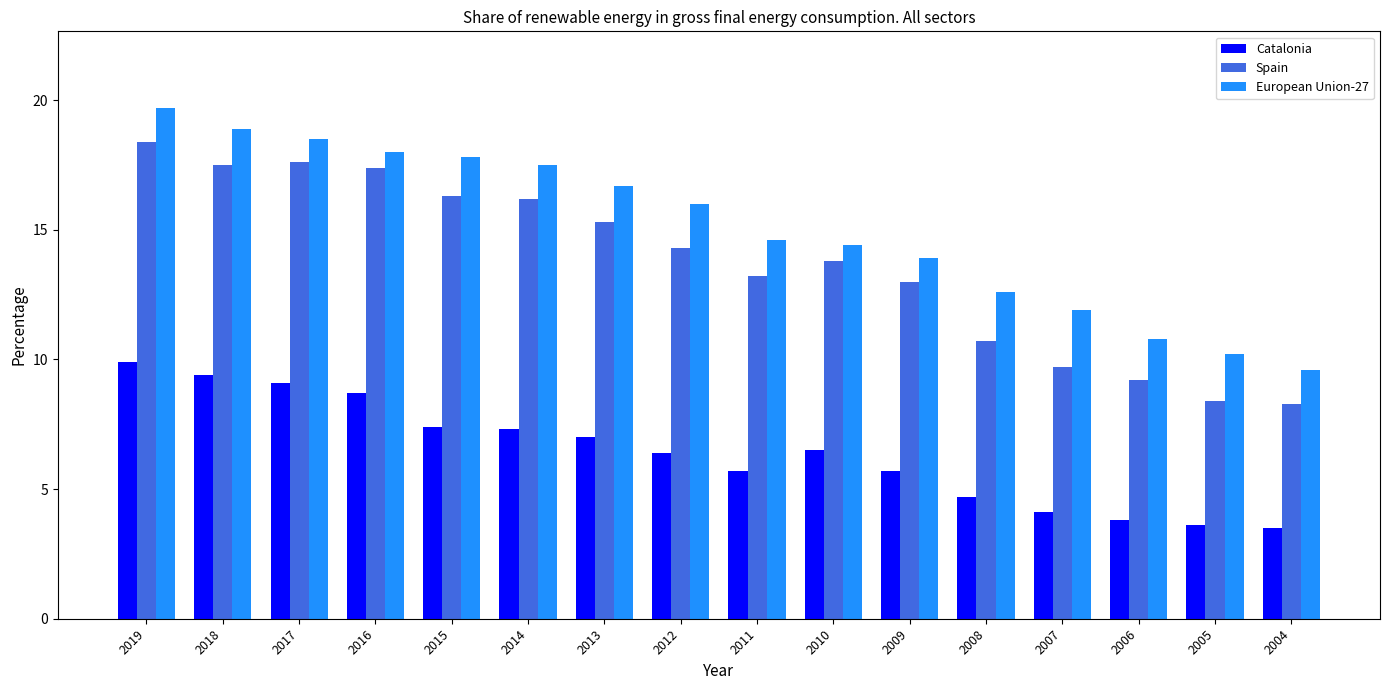

What is the approximate value of European Union-27 at 2004?

9.6